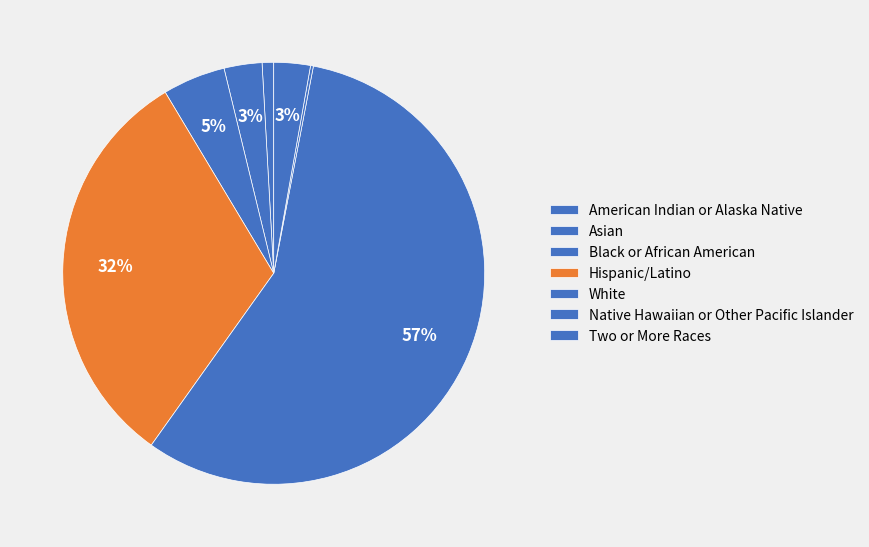

Is it true that Native Hawaiian or Other Pacific Islander is 0% of the pie?

True